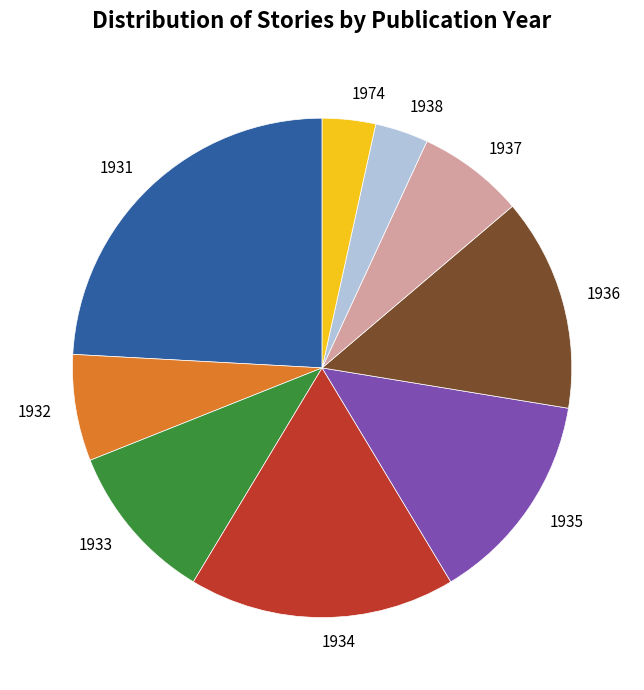

Between 1934 and 1936, which is larger?

1934